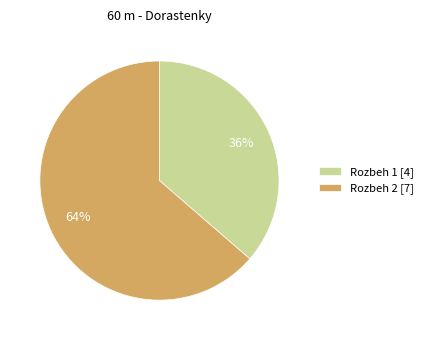

Is there any slice that represents more than half of the pie?

Yes